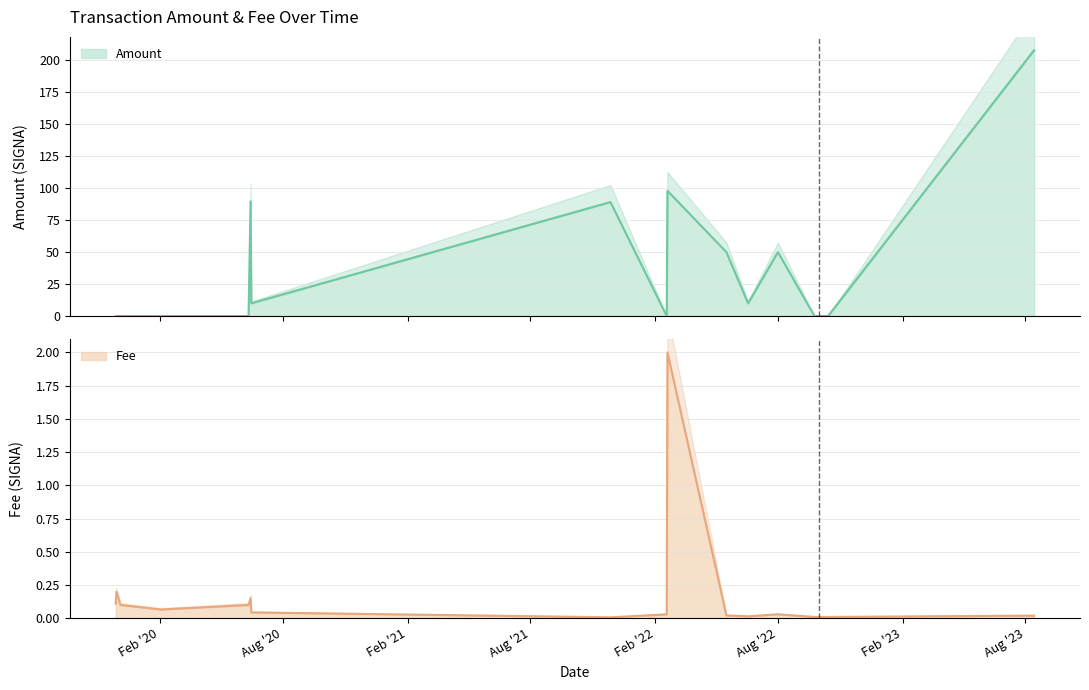

What is the total value across all series at Aug '22?

50.0